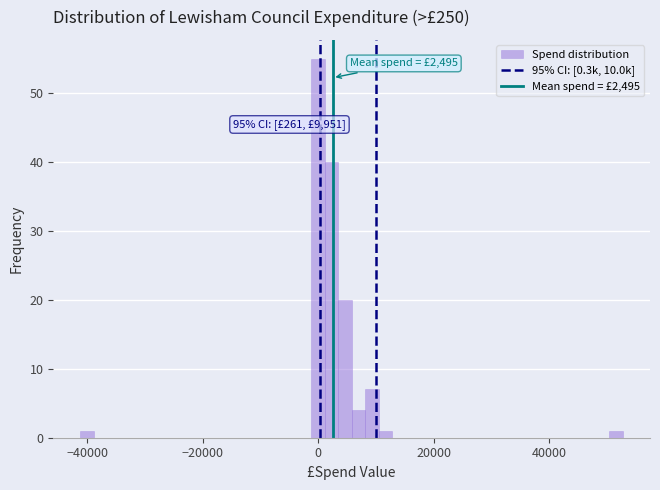

Around what value on the x-axis is the tallest bar? Give the approximate position of its centre, as read against the axis.

0